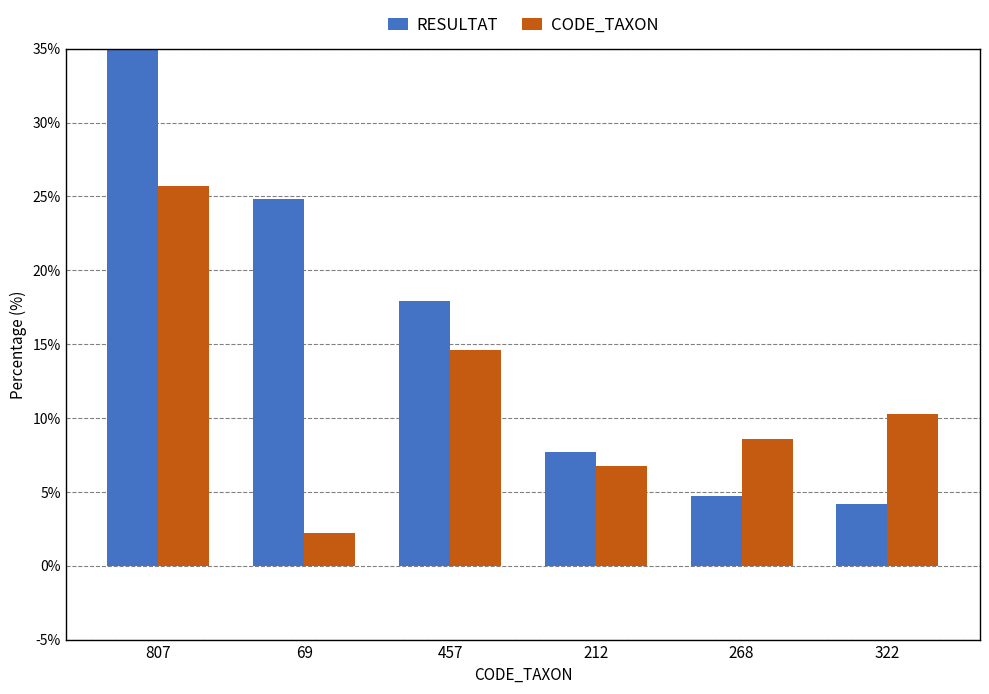

What is the minimum value for CODE_TAXON?

2.2